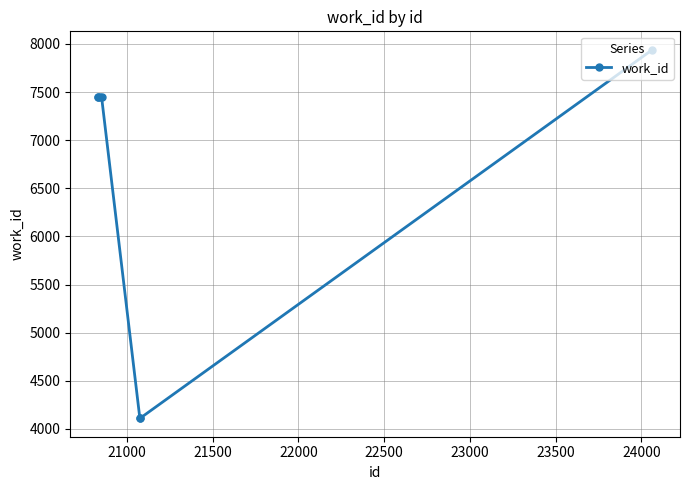

Reading right to left, list all the values displayed in this chart.

7939	4111	4111	7447	7447	7447	7447